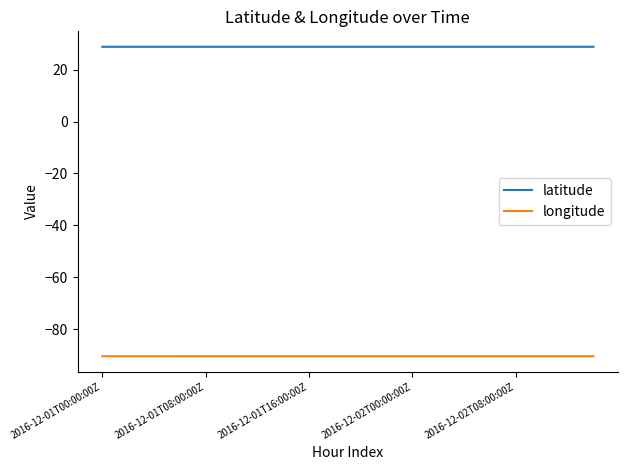

List the series in order of their peak value, lowest first.

longitude, latitude